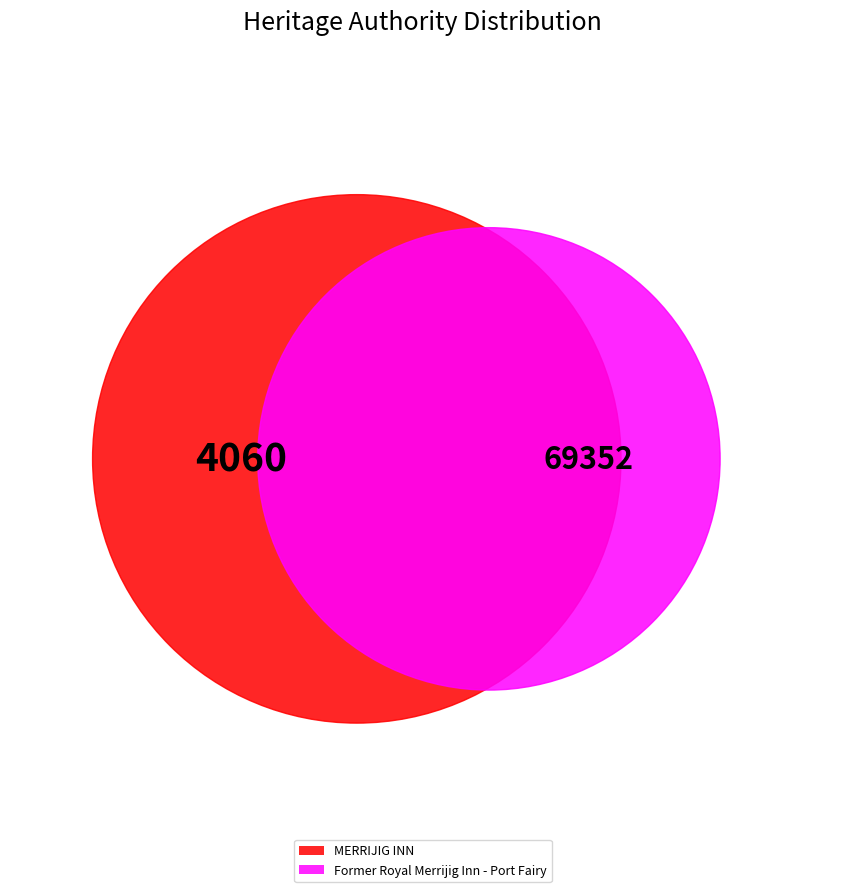

Is there a majority slice in this chart?

Yes